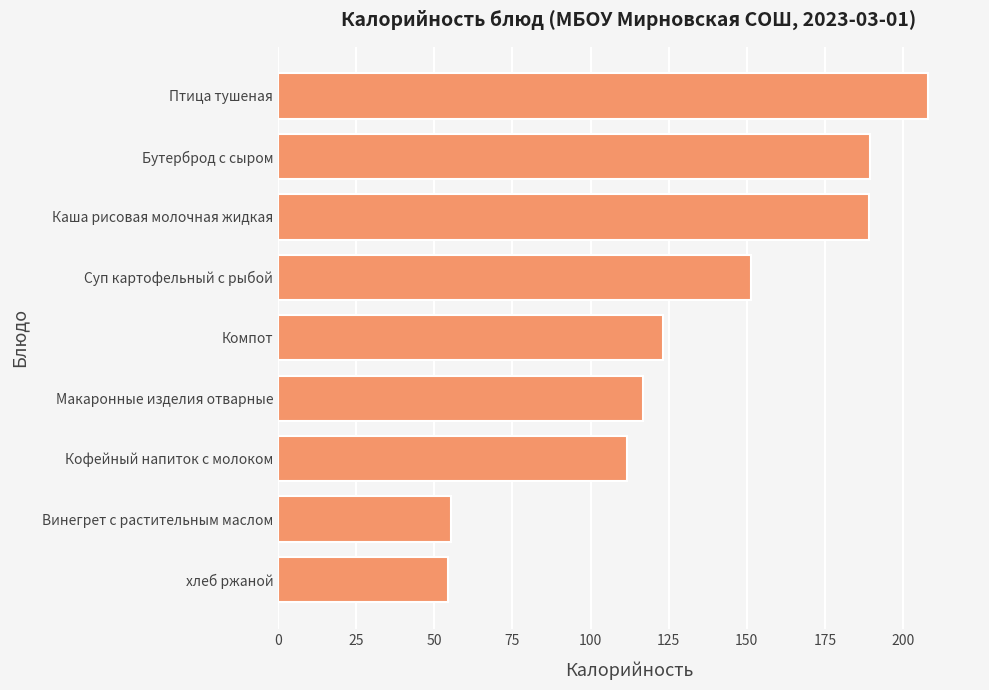

Read the value at Кофейный напиток с молоком.

111.8